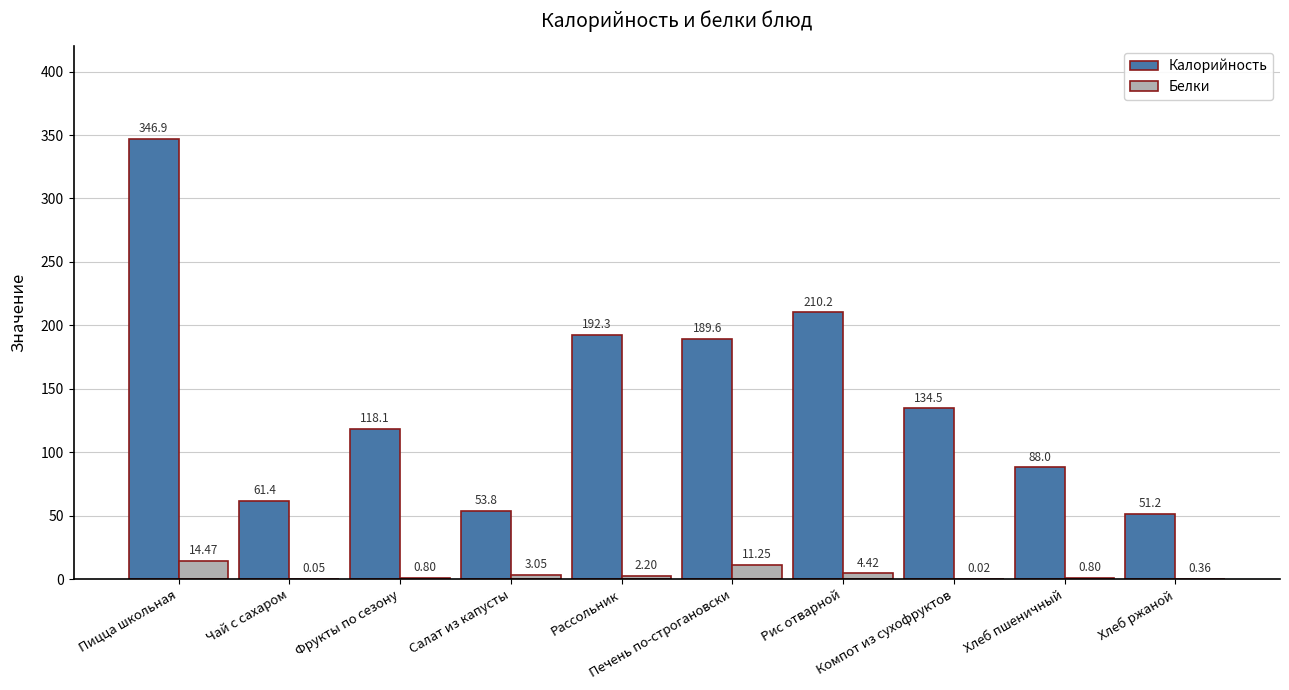

What is the sum of all Белки values?

37.4